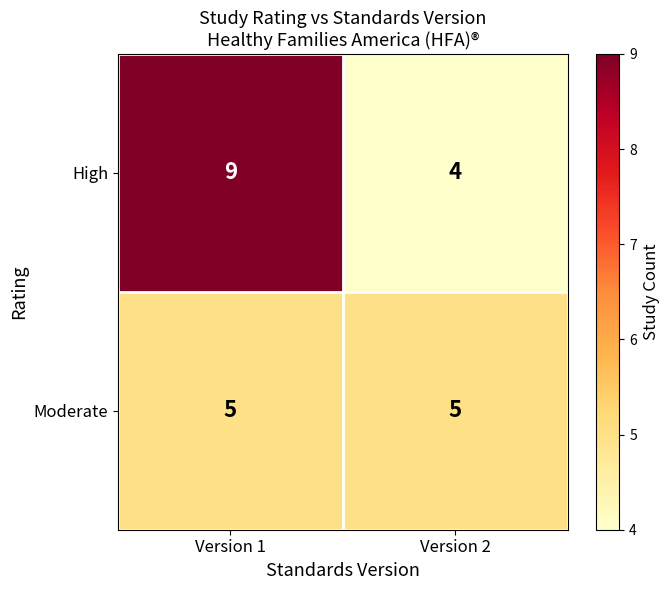

What is the maximum value shown in the chart?

9